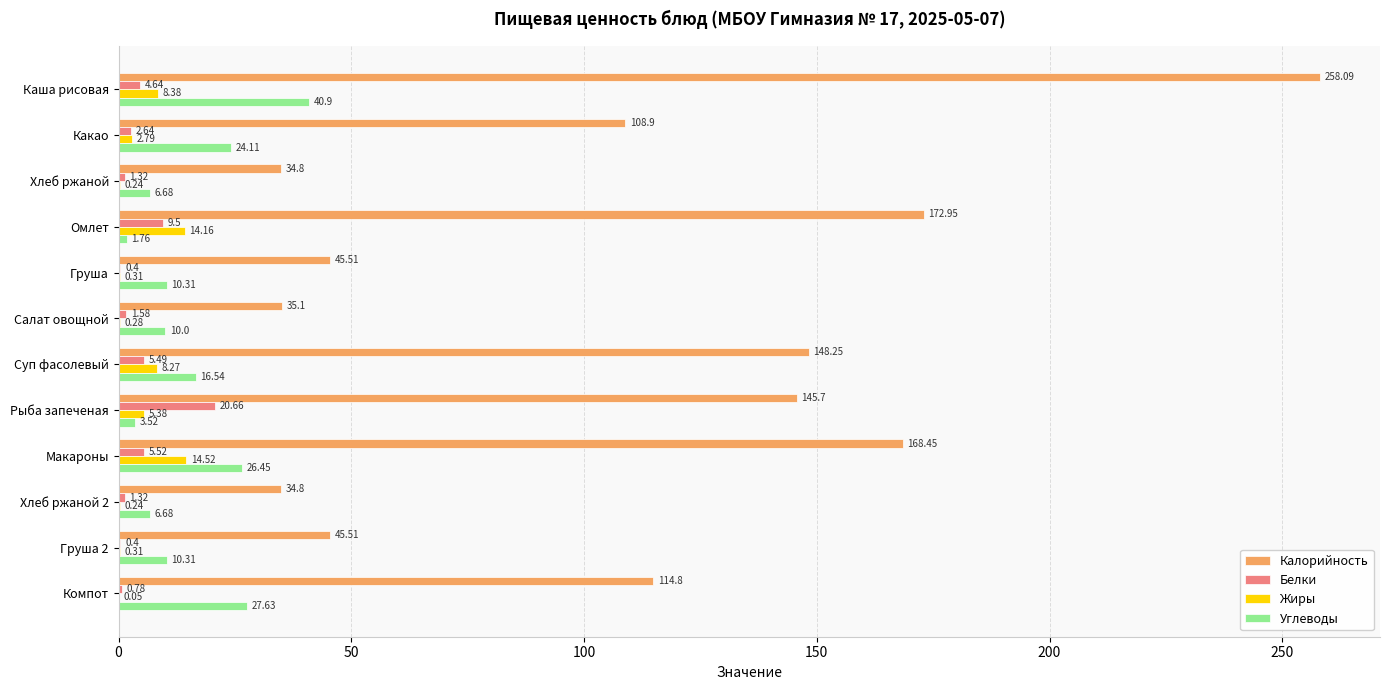

What is the maximum value for Калорийность?

258.1